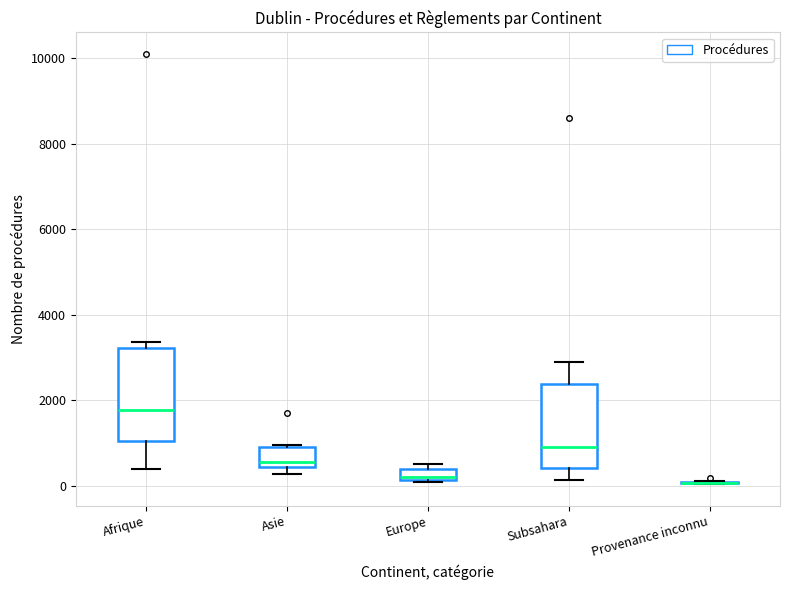

Where is the upper edge of the box for Europe on the y-axis? The values are not printed on the chart, so give them approximately, as read against the axis.

400